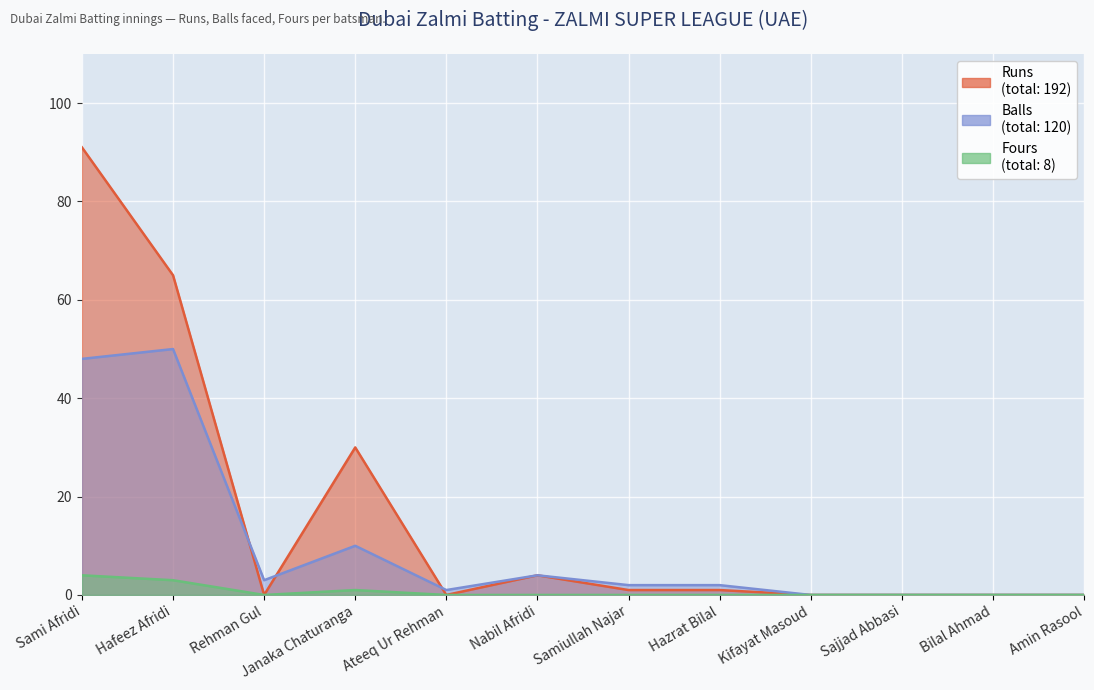

Which series has the widest spread of values?

Runs